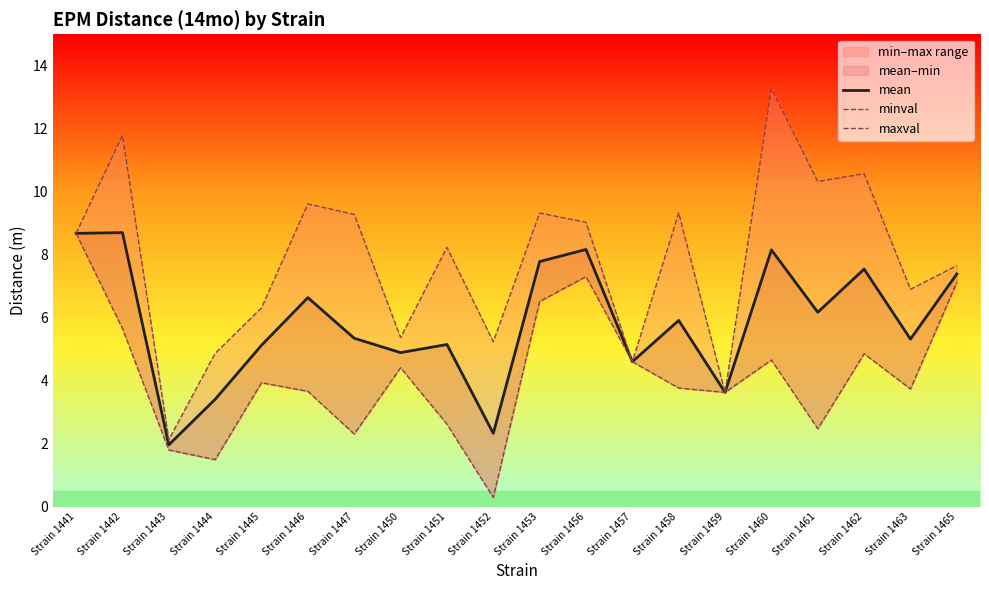

List the series in order of their overall mean, lowest first.

minval, mean, maxval